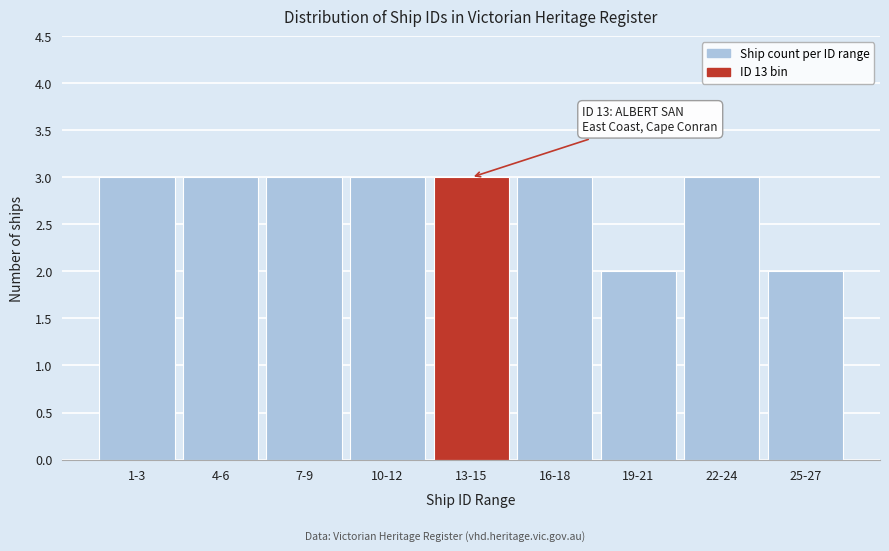

Reading right to left, extract all data points from this chart.

25-27=2	22-24=3	19-21=2	16-18=3	13-15=3	10-12=3	7-9=3	4-6=3	1-3=3